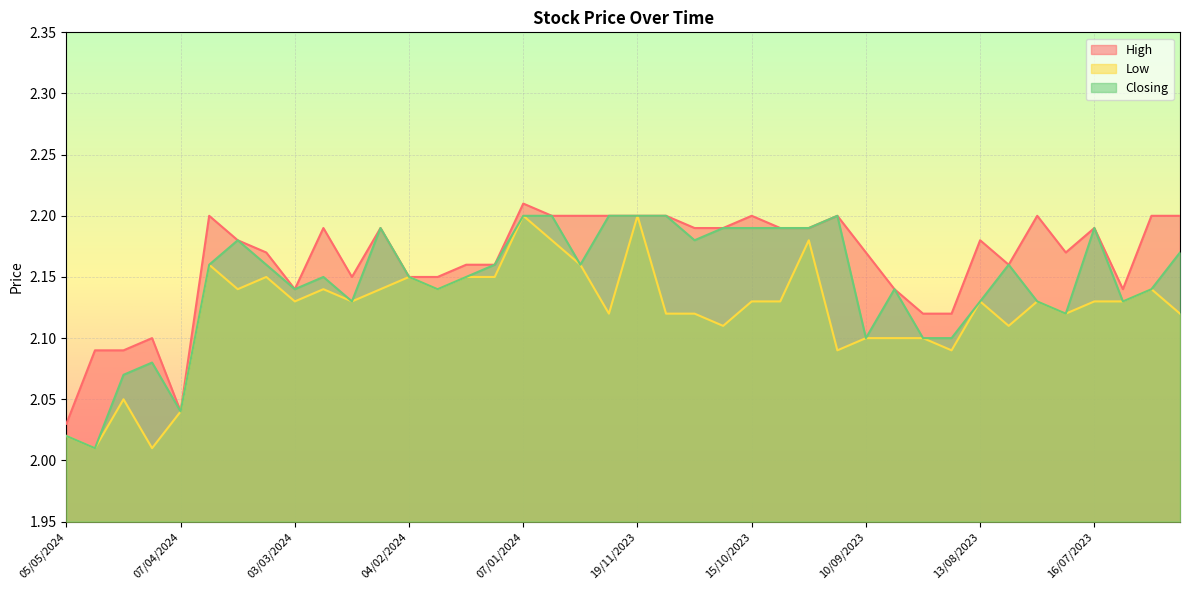

Reading left to right, transcribe all the data shown in this chart.

High: 05/05/2024=2.0	28/04/2024=2.1	21/04/2024=2.1	14/04/2024=2.1	07/04/2024=2.0	24/03/2024=2.2	17/03/2024=2.2	10/03/2024=2.2	03/03/2024=2.1	25/02/2024=2.2	18/02/2024=2.1	11/02/2024=2.2	04/02/2024=2.1	28/01/2024=2.1	21/01/2024=2.2	14/01/2024=2.2	07/01/2024=2.2	31/12/2023=2.2	24/12/2023=2.2	17/12/2023=2.2	19/11/2023=2.2	12/11/2023=2.2	05/11/2023=2.2	22/10/2023=2.2	15/10/2023=2.2	08/10/2023=2.2	01/10/2023=2.2	17/09/2023=2.2	10/09/2023=2.2	03/09/2023=2.1	27/08/2023=2.1	20/08/2023=2.1	13/08/2023=2.2	06/08/2023=2.2	30/07/2023=2.2	23/07/2023=2.2	16/07/2023=2.2	09/07/2023=2.1	11/06/2023=2.2	04/06/2023=2.2
Low: 05/05/2024=2.0	28/04/2024=2.0	21/04/2024=2.0	14/04/2024=2.0	07/04/2024=2.0	24/03/2024=2.2	17/03/2024=2.1	10/03/2024=2.1	03/03/2024=2.1	25/02/2024=2.1	18/02/2024=2.1	11/02/2024=2.1	04/02/2024=2.1	28/01/2024=2.1	21/01/2024=2.1	14/01/2024=2.1	07/01/2024=2.2	31/12/2023=2.2	24/12/2023=2.2	17/12/2023=2.1	19/11/2023=2.2	12/11/2023=2.1	05/11/2023=2.1	22/10/2023=2.1	15/10/2023=2.1	08/10/2023=2.1	01/10/2023=2.2	17/09/2023=2.1	10/09/2023=2.1	03/09/2023=2.1	27/08/2023=2.1	20/08/2023=2.1	13/08/2023=2.1	06/08/2023=2.1	30/07/2023=2.1	23/07/2023=2.1	16/07/2023=2.1	09/07/2023=2.1	11/06/2023=2.1	04/06/2023=2.1
Closing: 05/05/2024=2.0	28/04/2024=2.0	21/04/2024=2.1	14/04/2024=2.1	07/04/2024=2.0	24/03/2024=2.2	17/03/2024=2.2	10/03/2024=2.2	03/03/2024=2.1	25/02/2024=2.1	18/02/2024=2.1	11/02/2024=2.2	04/02/2024=2.1	28/01/2024=2.1	21/01/2024=2.1	14/01/2024=2.2	07/01/2024=2.2	31/12/2023=2.2	24/12/2023=2.2	17/12/2023=2.2	19/11/2023=2.2	12/11/2023=2.2	05/11/2023=2.2	22/10/2023=2.2	15/10/2023=2.2	08/10/2023=2.2	01/10/2023=2.2	17/09/2023=2.2	10/09/2023=2.1	03/09/2023=2.1	27/08/2023=2.1	20/08/2023=2.1	13/08/2023=2.1	06/08/2023=2.2	30/07/2023=2.1	23/07/2023=2.1	16/07/2023=2.2	09/07/2023=2.1	11/06/2023=2.1	04/06/2023=2.2